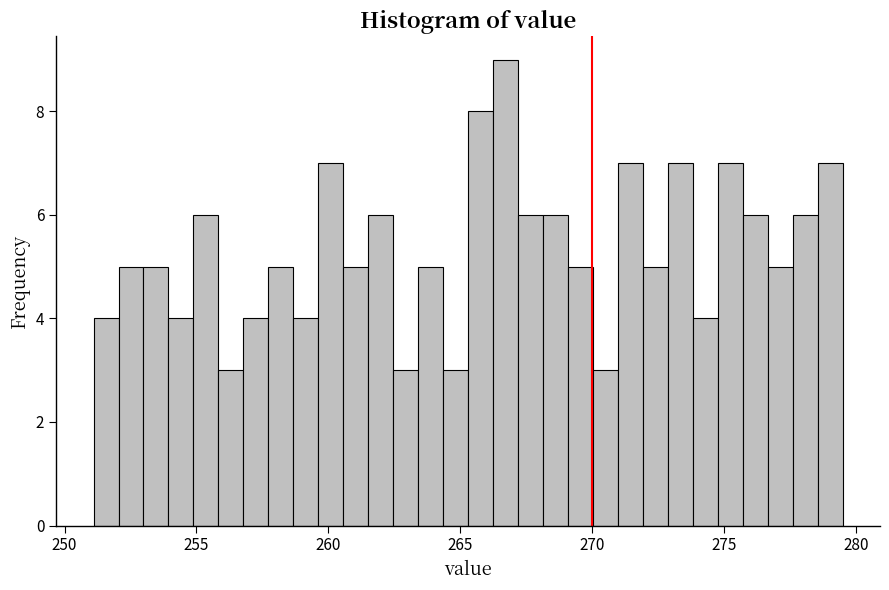

Around what value on the x-axis is the tallest bar? Give the approximate position of its centre, as read against the axis.

266.5